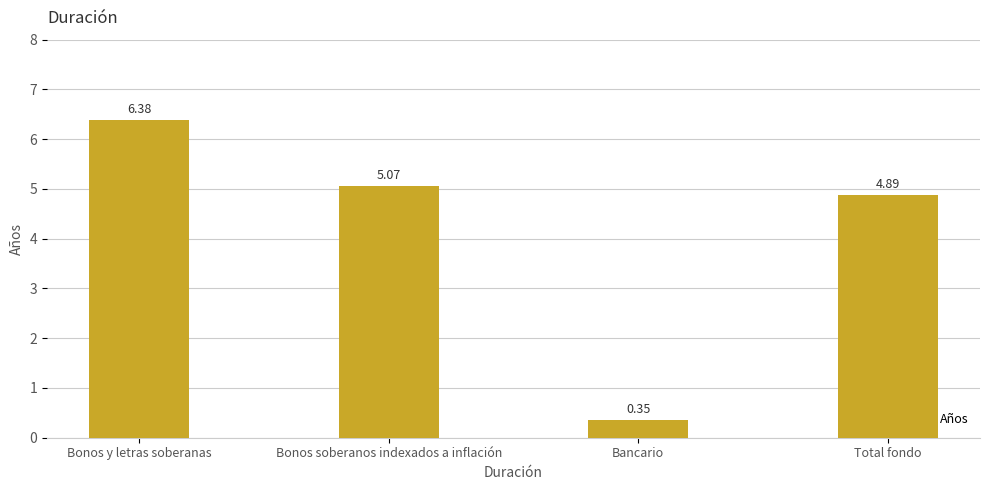

What is the maximum value shown in the chart?

6.4